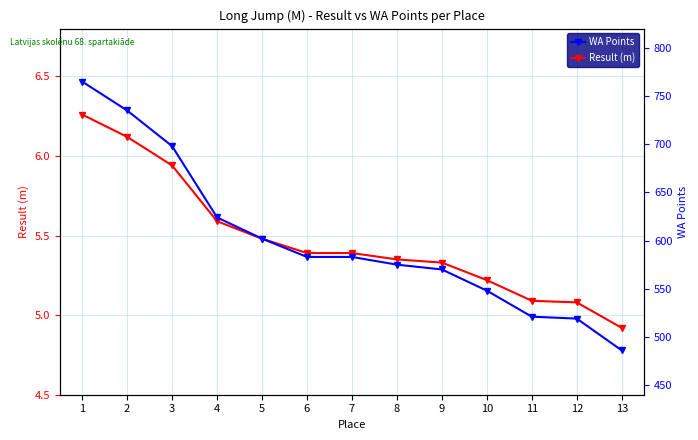

What is the minimum value shown in the chart?

4.9